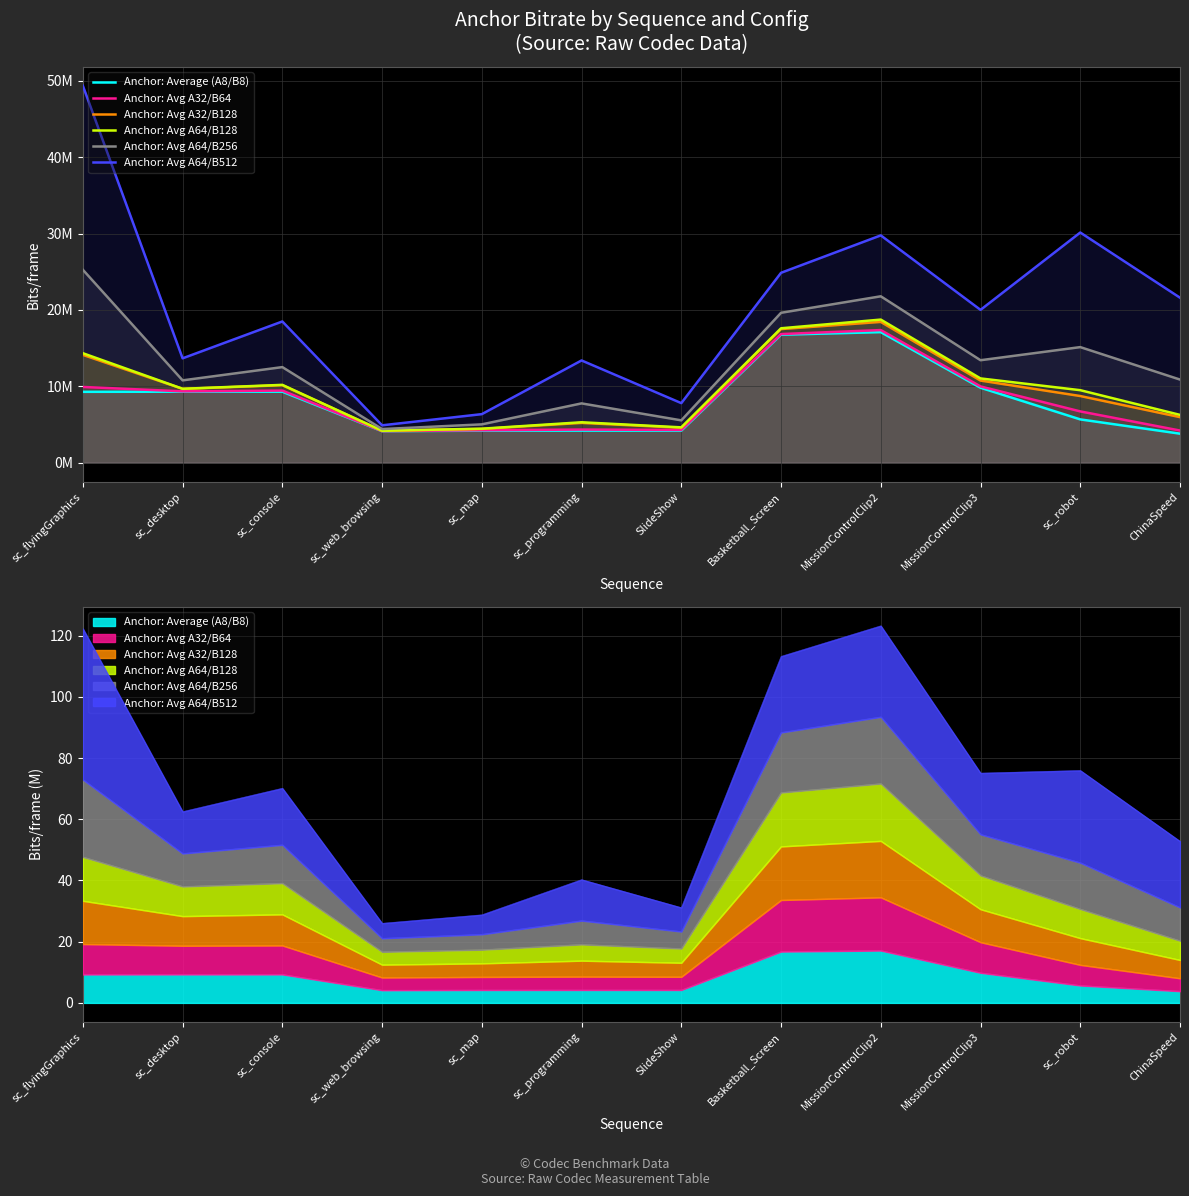

True or false: Anchor: Average (A8/B8) and Anchor: Avg A64/B256 cross at least once.

False